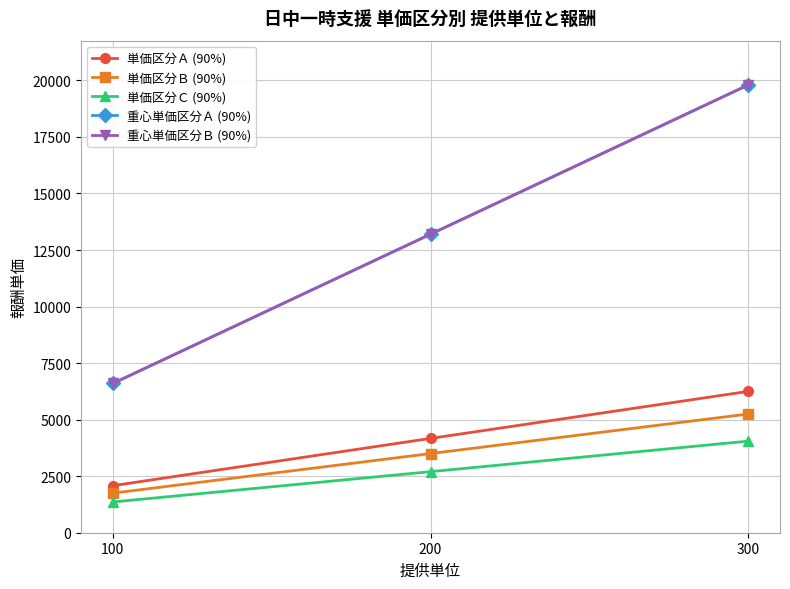

Is this an area chart (filled region under the line)?

No